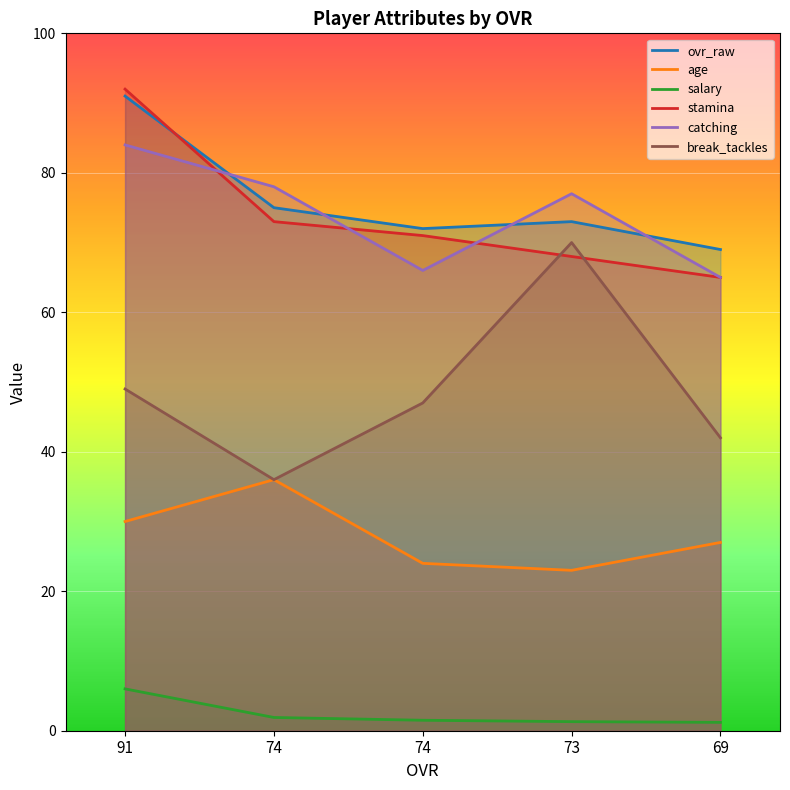

Which has a higher value, 91 or 74?

91